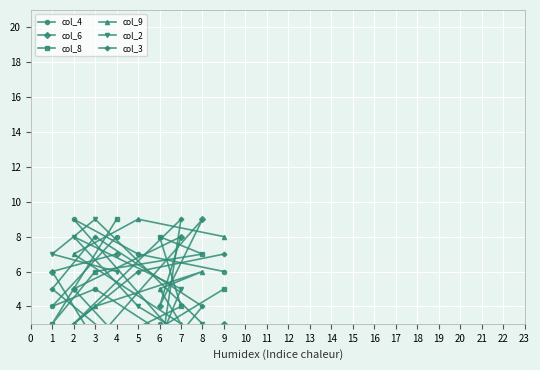

How many interior local peaks does the col_8 series have?

1